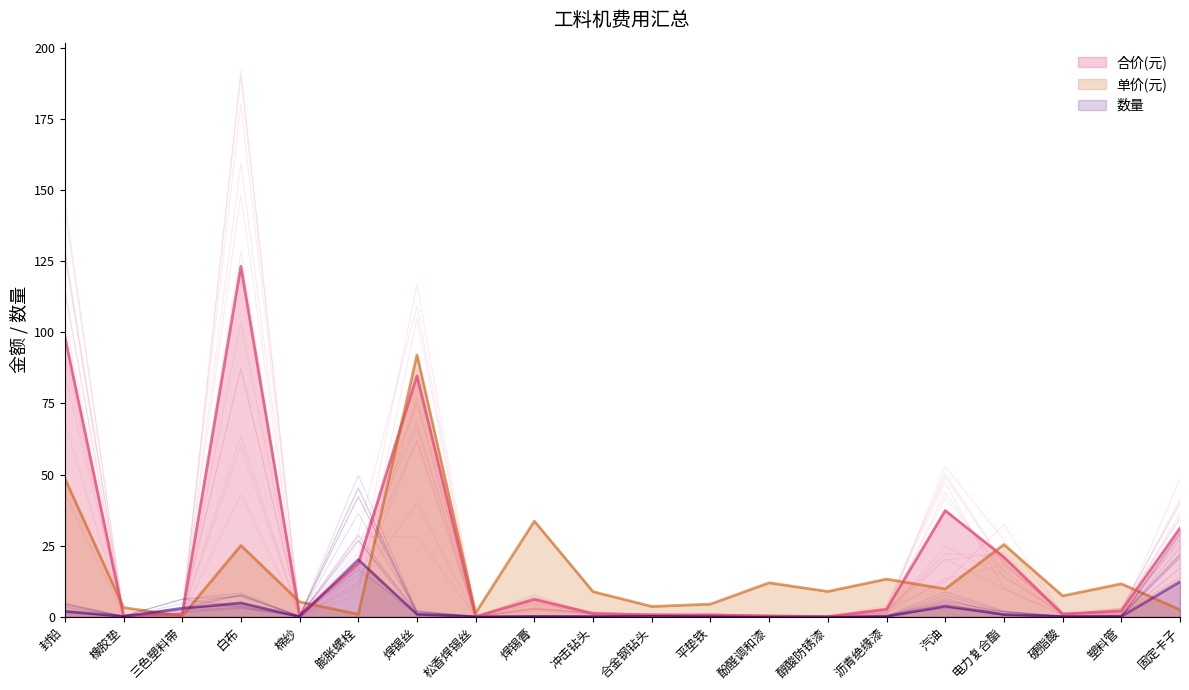

Which category has the highest value in the 数量 series?

膨胀螺栓